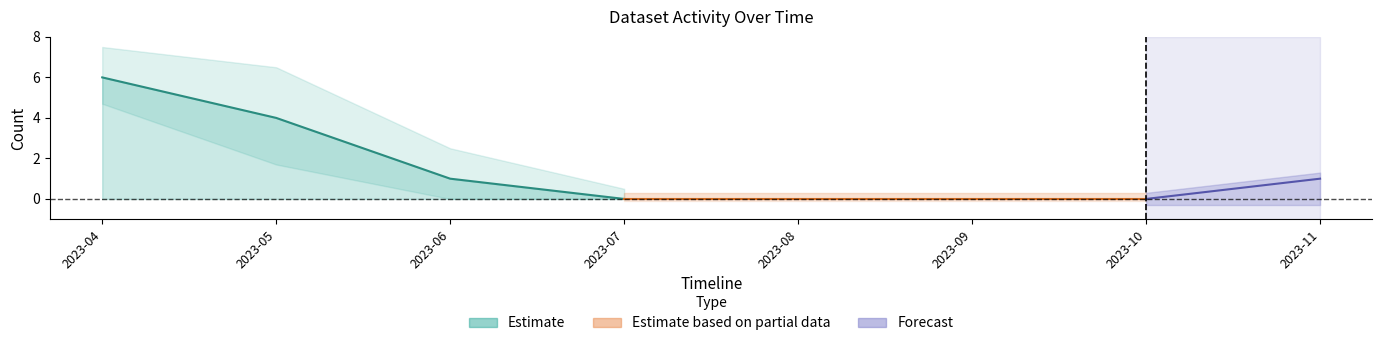

At which label does Activity Days first exceed 1?

2023-04